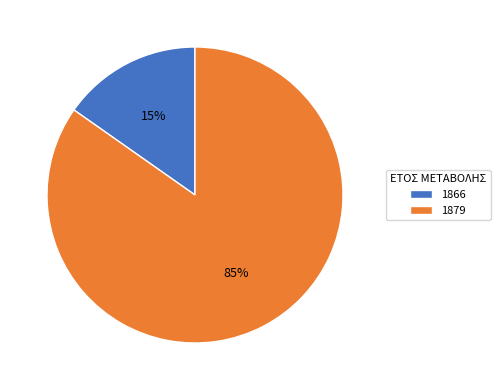

To the nearest percent, what is the combined percentage of 1866 and 1879?

100%